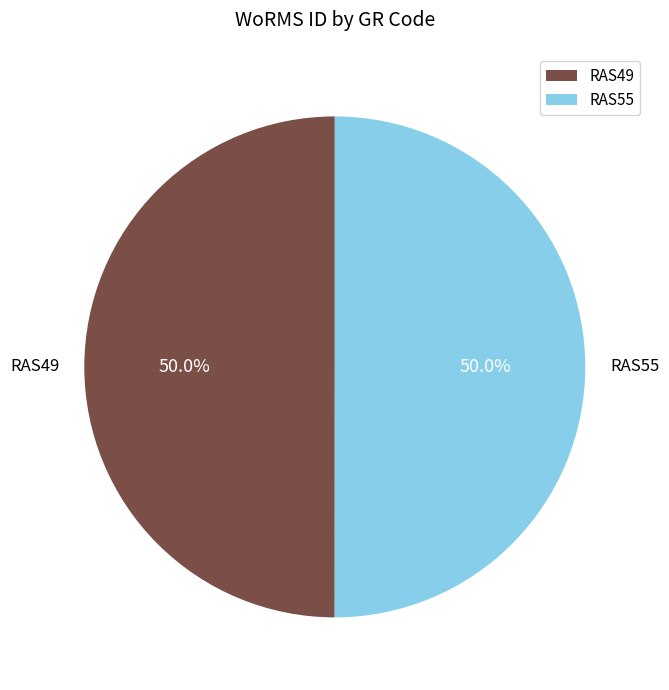

To the nearest percent, what portion does RAS55 represent?

50%